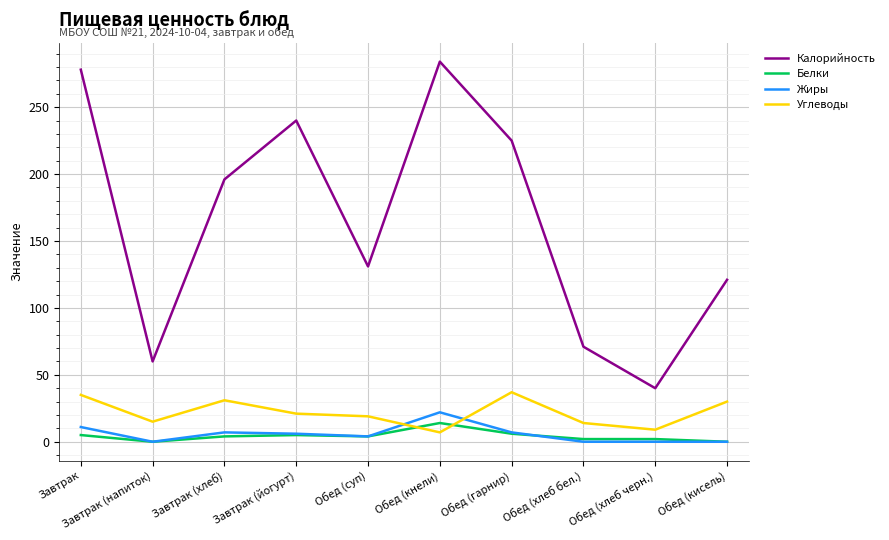

True or false: Калорийность and Белки cross at least once.

False